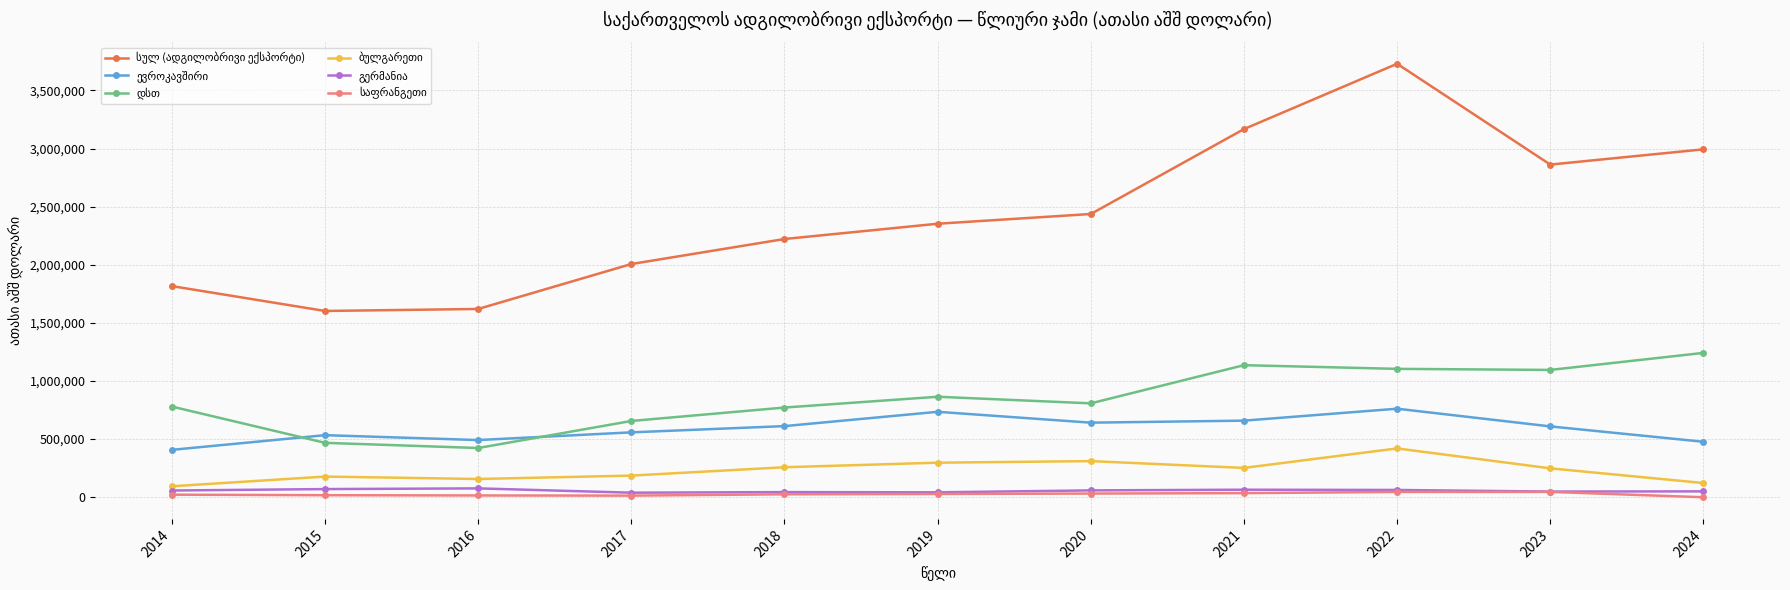

At which category is the sum across all series the highest?

2022